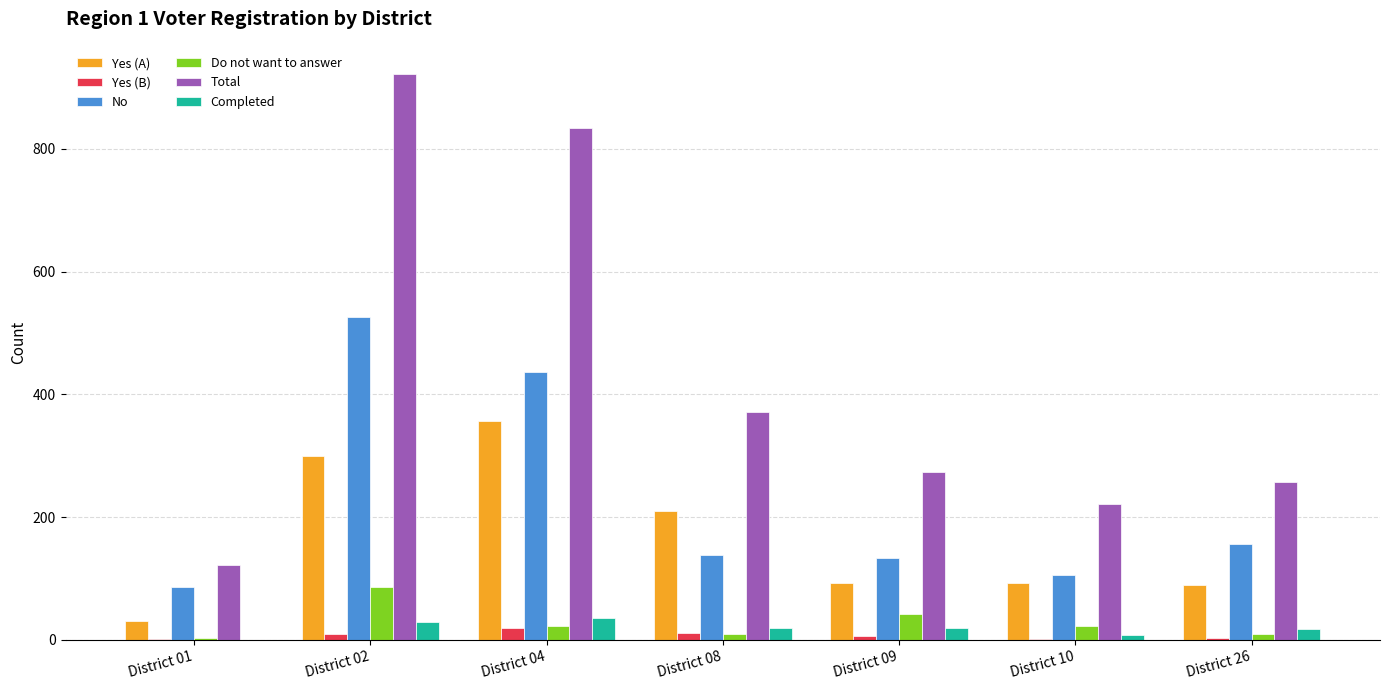

How many data points does each series have?

7